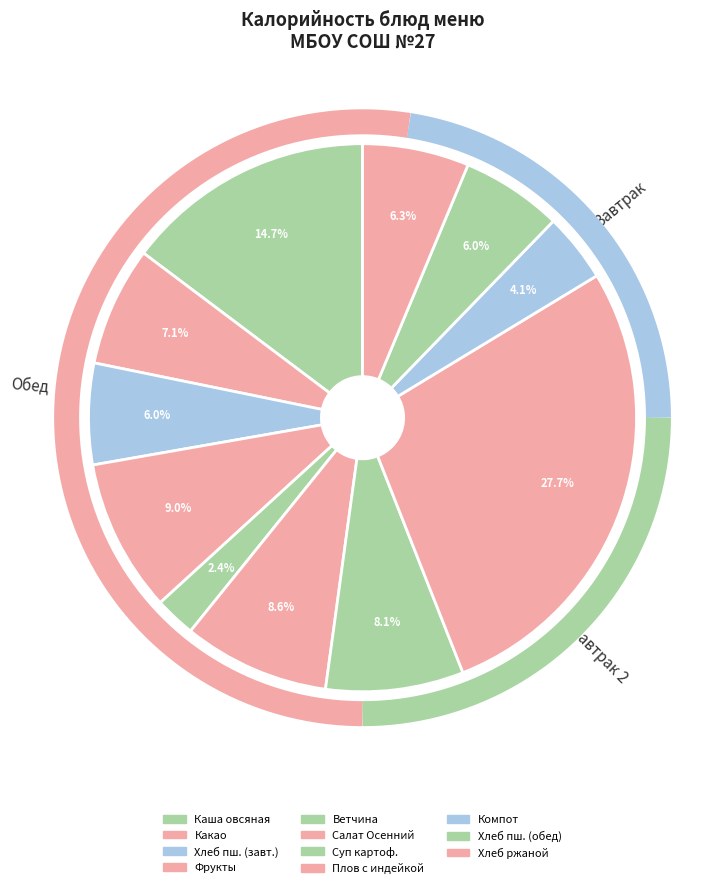

The Каша вязкая молочная из овсяных хлопьев slice represents 15% of the pie. True or false?

True